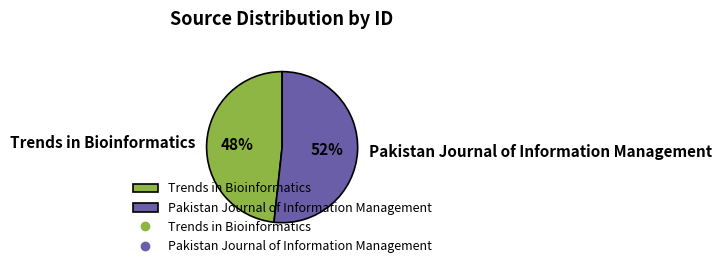

Rank the categories by value from lowest to highest.

Trends in Bioinformatics, Pakistan Journal of Information Management